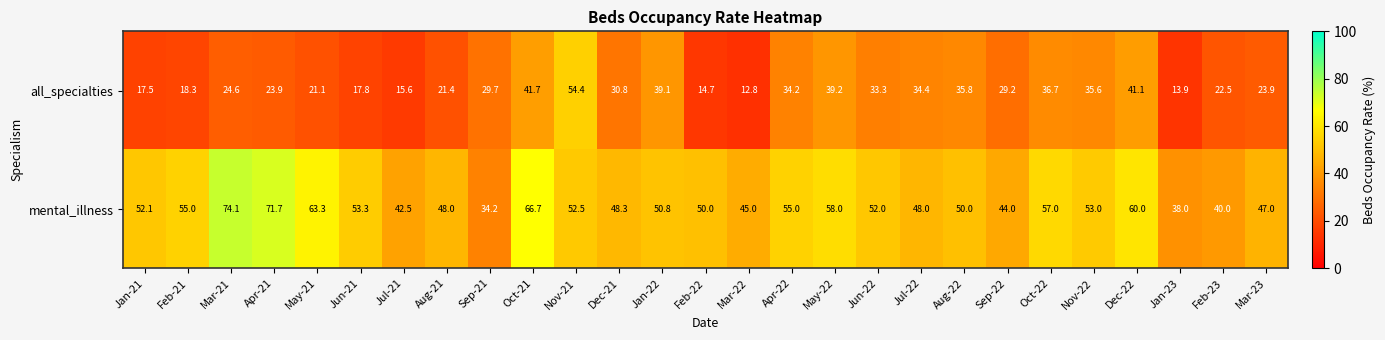

The mental_illness series shows 83.3 at Feb-22. True or false?

False